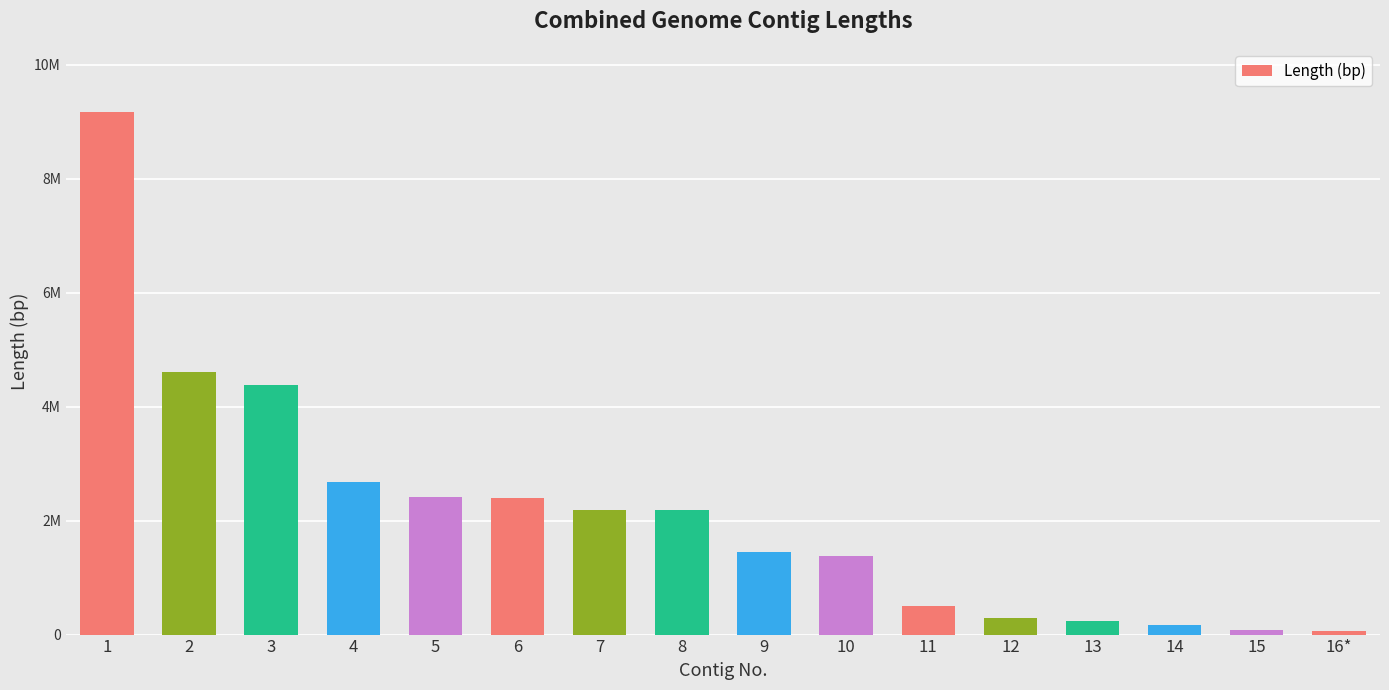

What is the change in value from 2 to 11?

-4095311